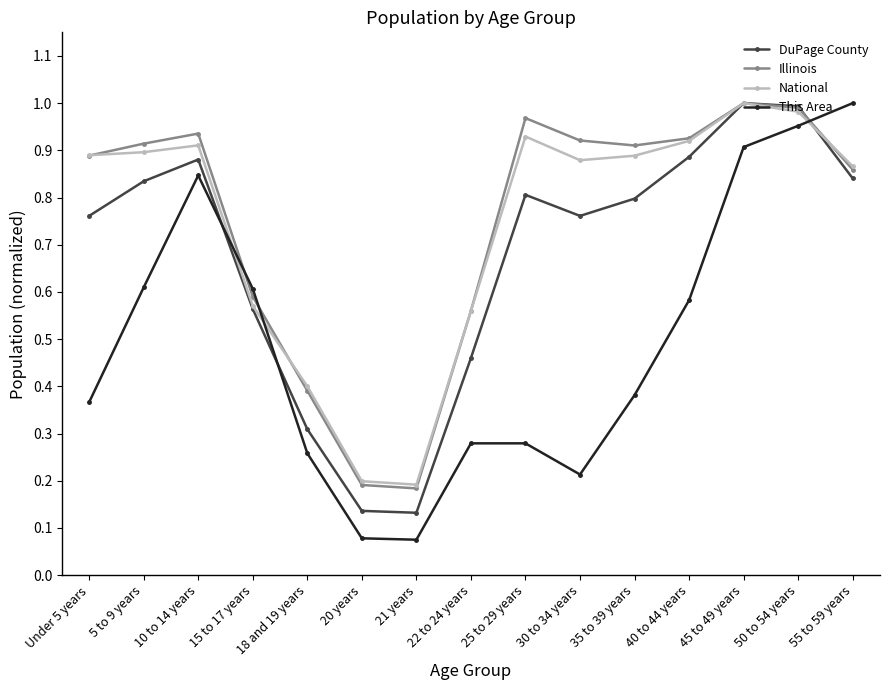

Between 5 to 9 years and 35 to 39 years, which series saw the biggest shift?

This Area